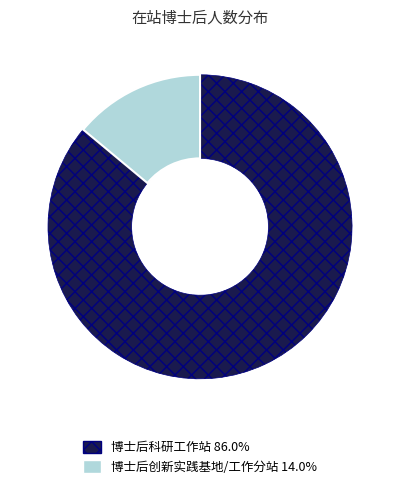

Is there a majority slice in this chart?

Yes